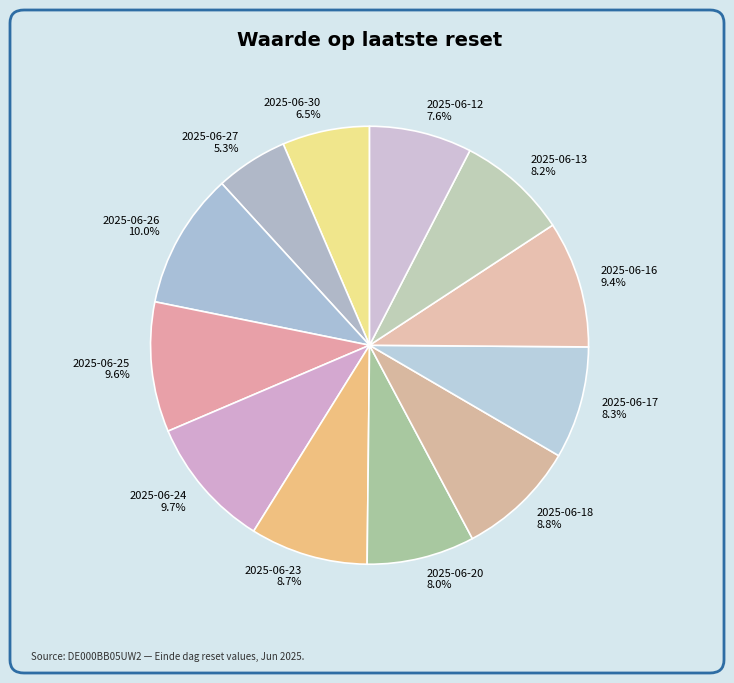

Does any single category account for the majority?

No